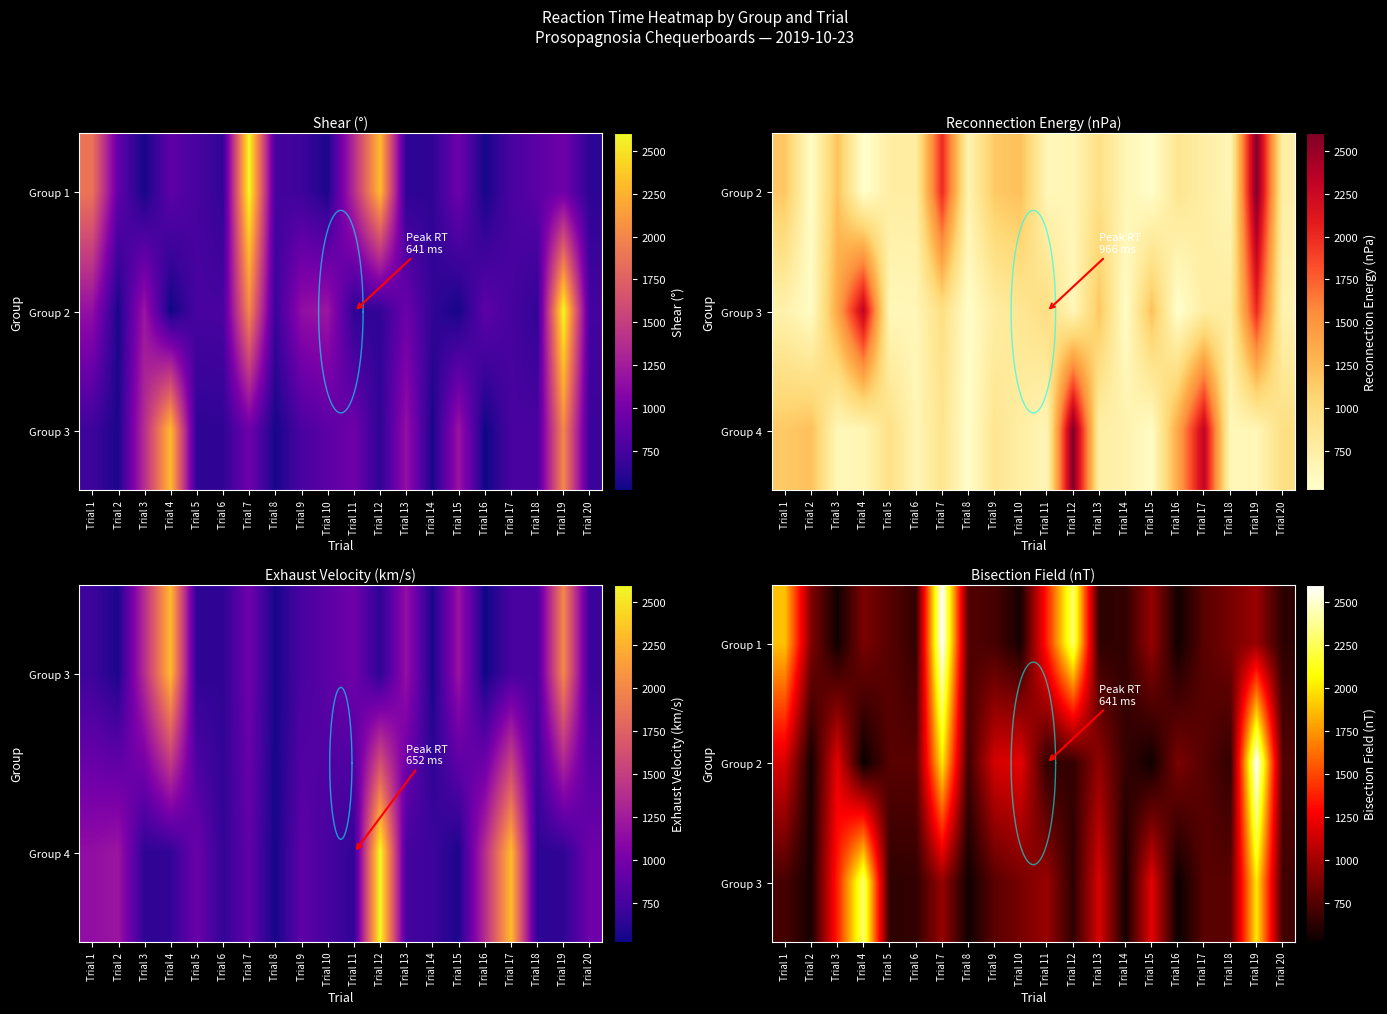

Where does the Group 1 series first go above 771?

Trial 1